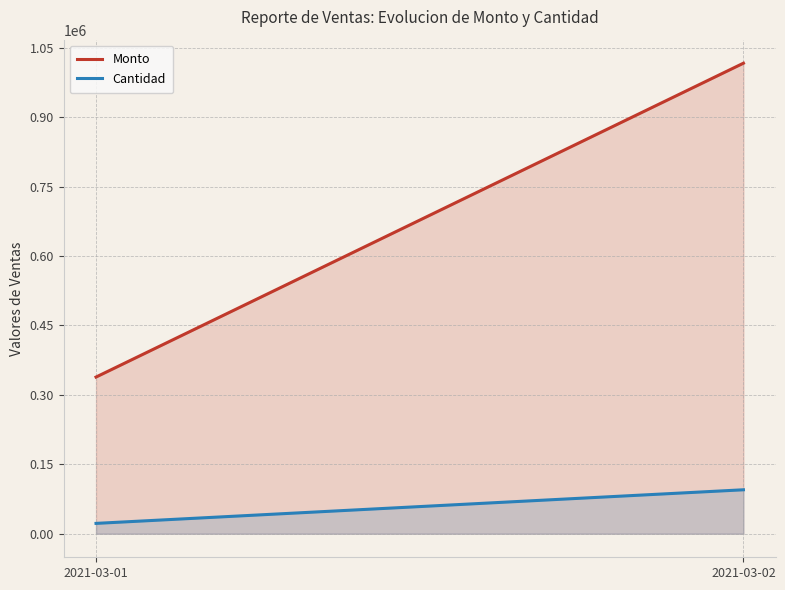

What is the difference between the highest and lowest values at 2021-03-01?

316084.0